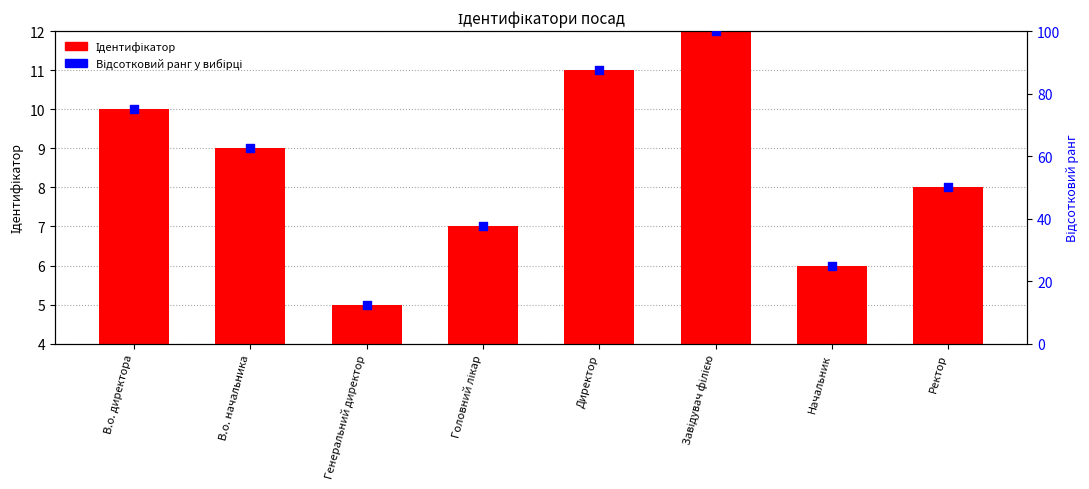

At how many categories does at least one series exceed 97?

1